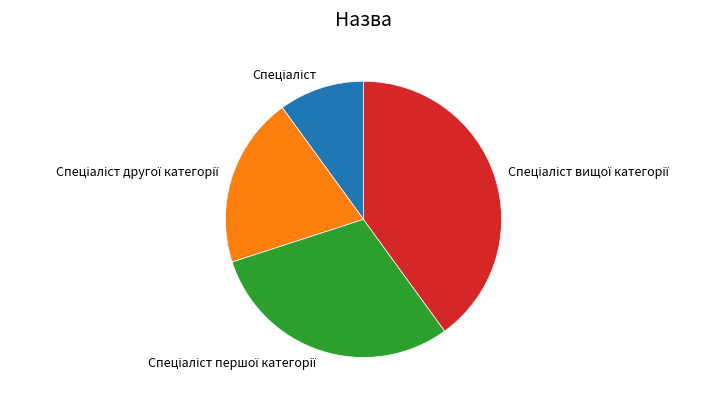

Does any single category account for the majority?

No